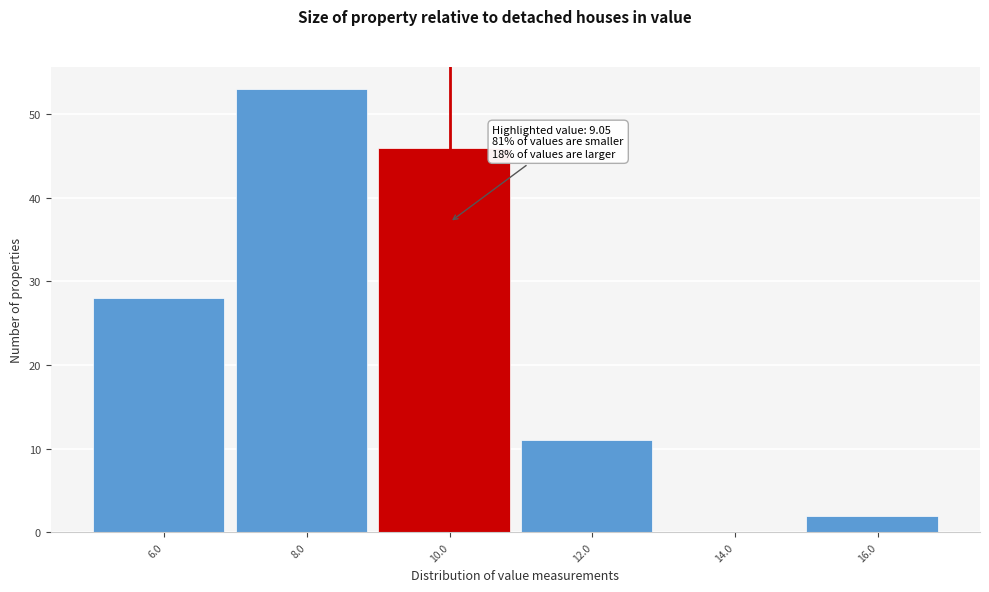

Which range on the x-axis has the tallest bar?

7 to 9